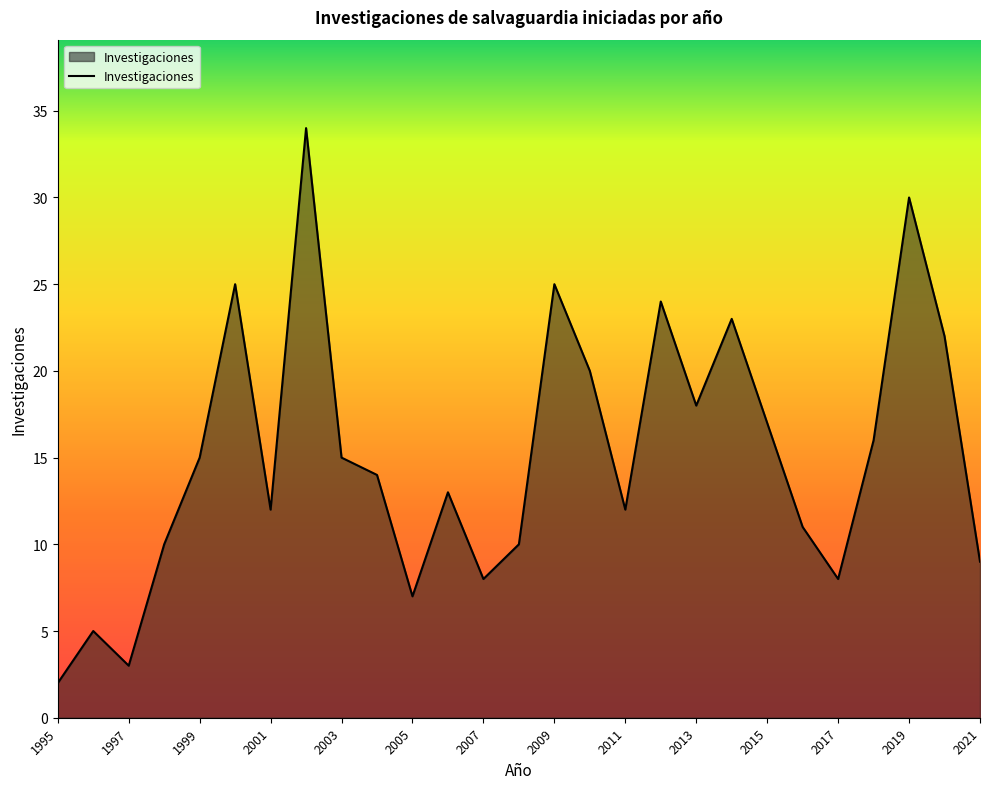

What is the maximum value shown in the chart?

34